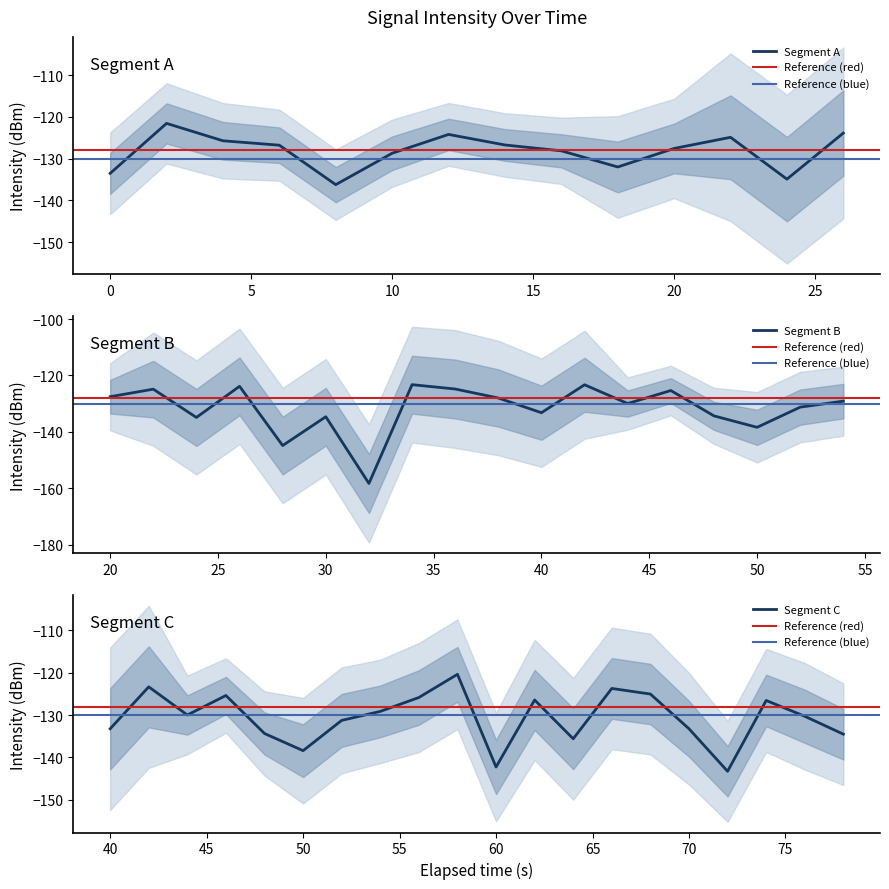

What is the smallest value displayed?

-158.3